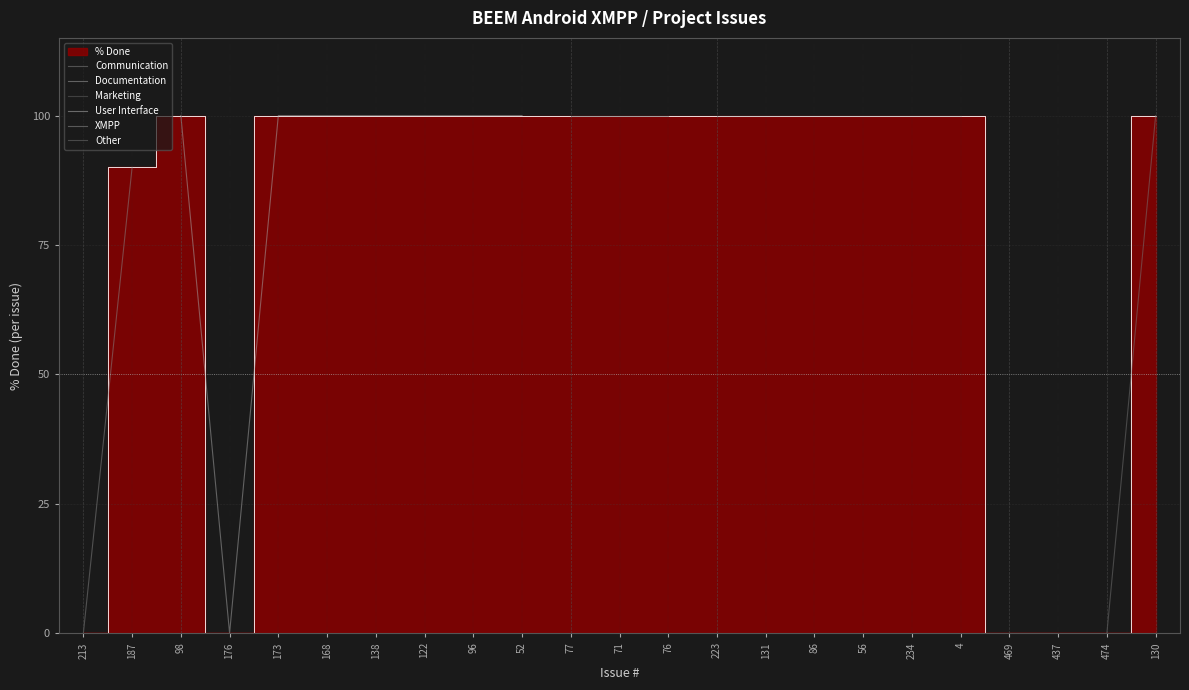

What is the label of the 22nd point from the left?

474